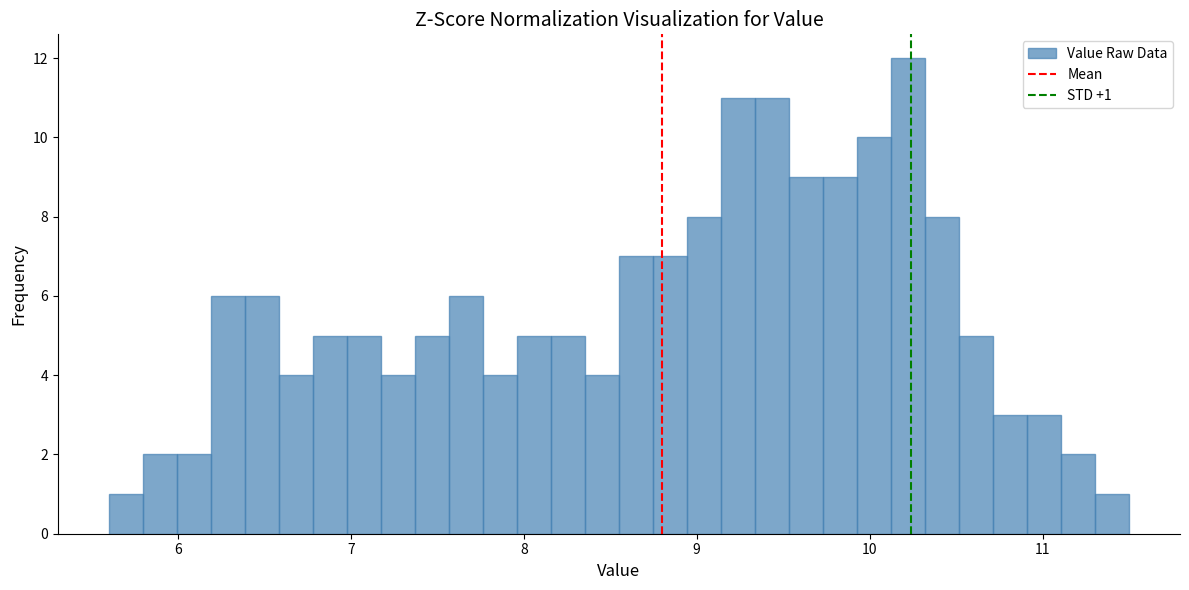

Around what value on the x-axis is the tallest bar? Give the approximate position of its centre, as read against the axis.

10.2